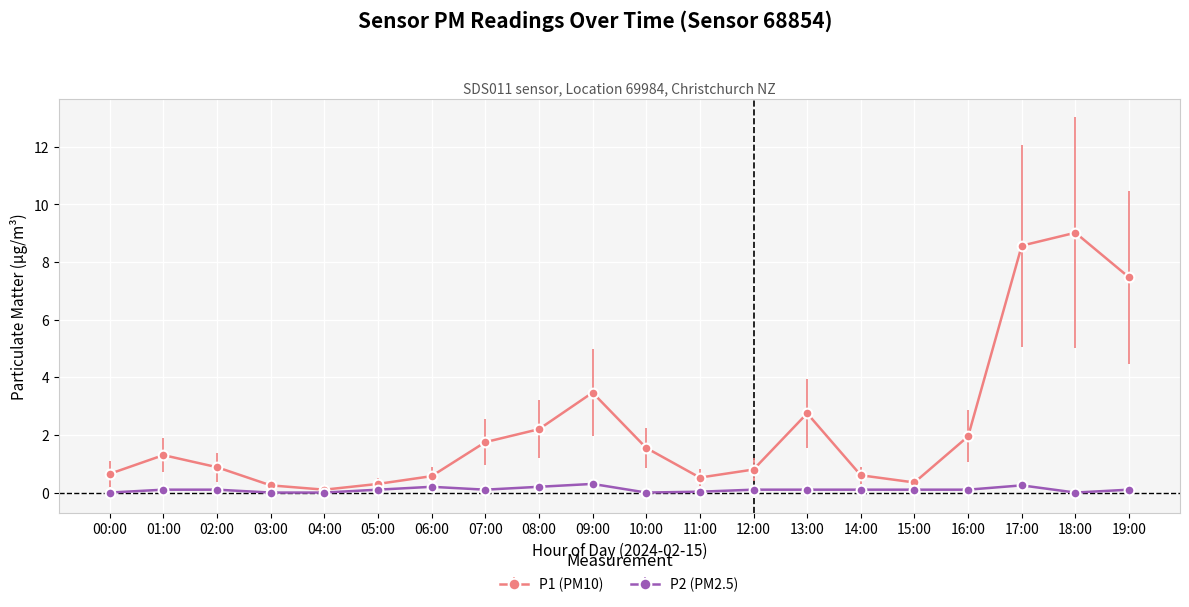

What is the label of the 19th point from the right?

01:00